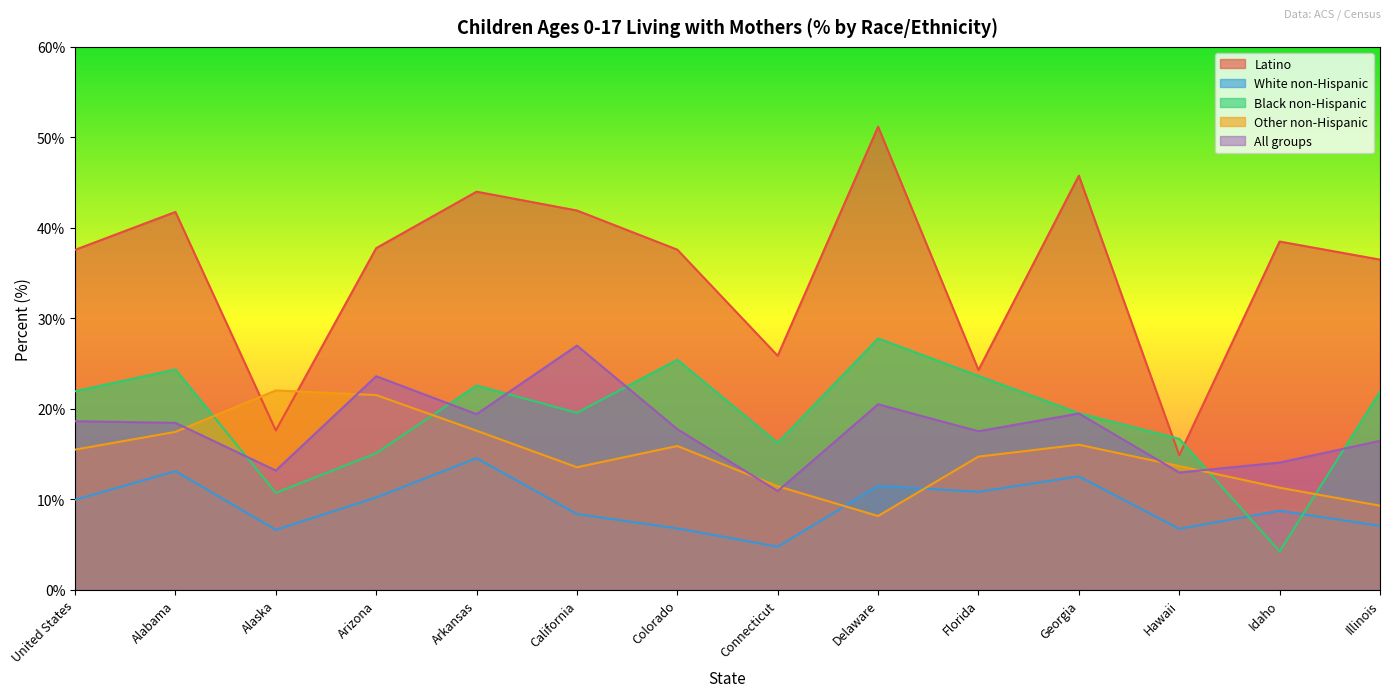

What is the label of the 8th point from the left?

Connecticut